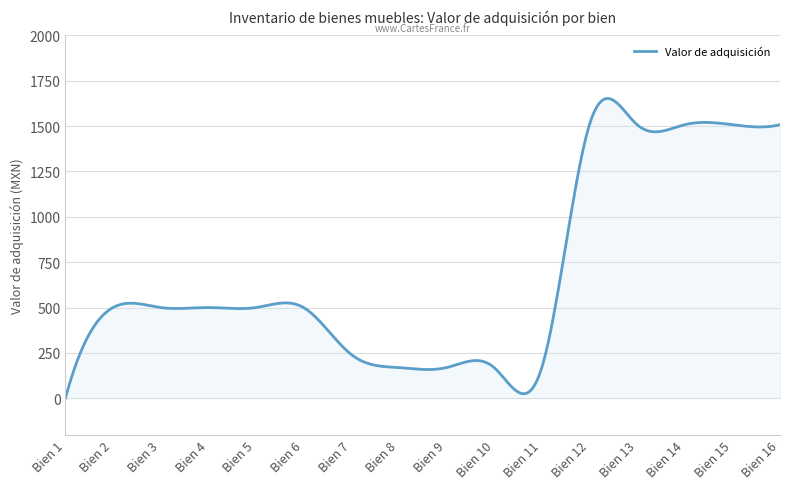

What is the difference between the maximum and minimum values?

1652.5